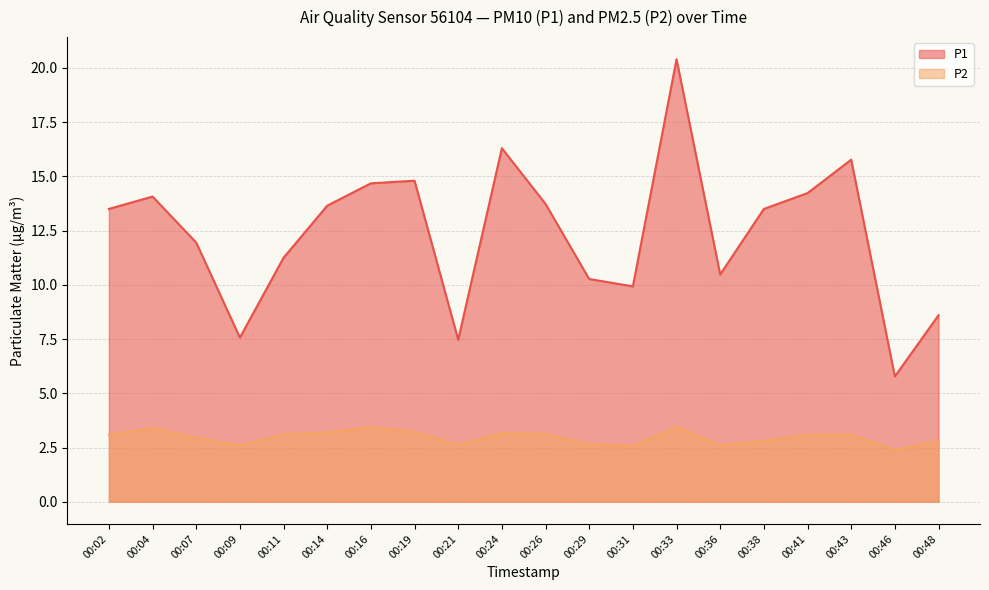

The value of P2 at 00:48 is 2.8. True or false?

True